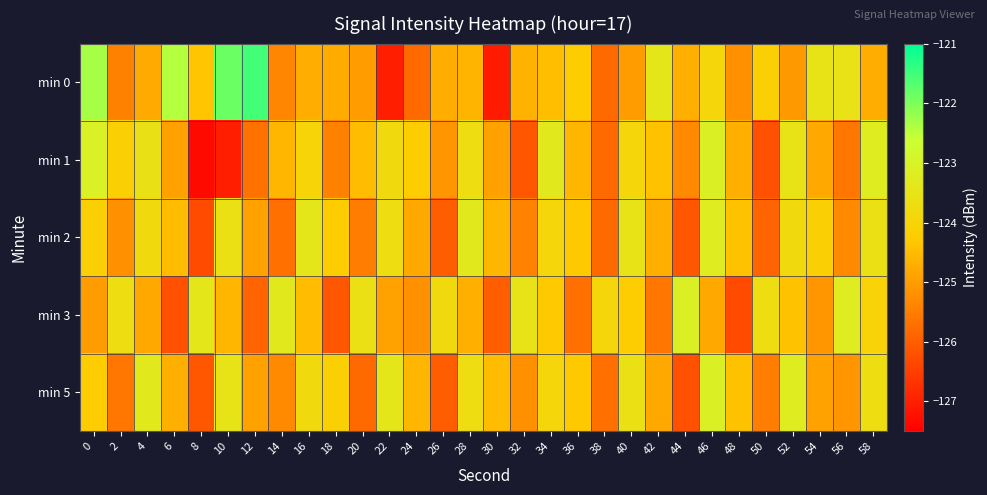

Which has a higher value, 4 or 38?

4